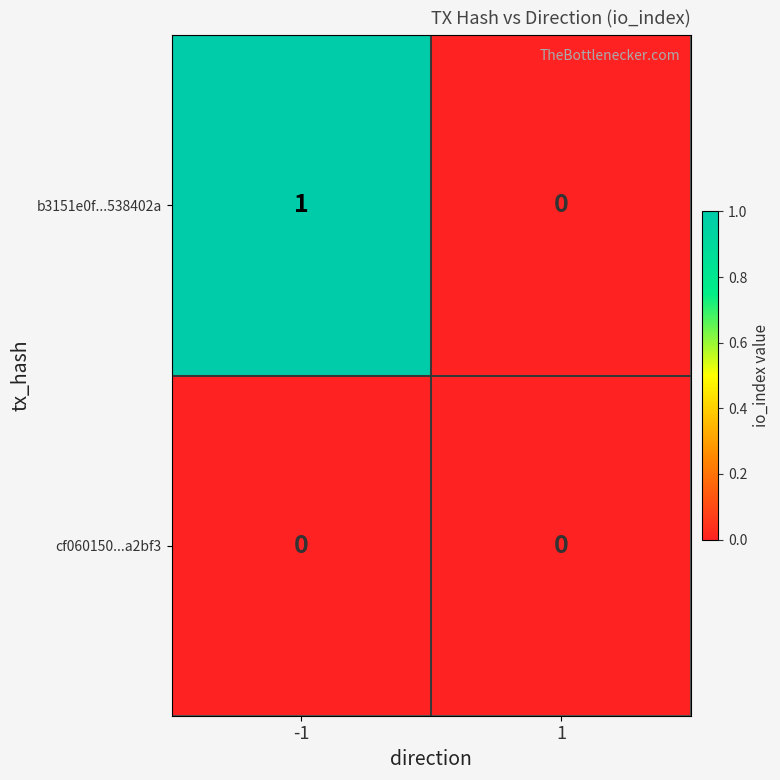

The cf060150...a2bf3 series shows 0 at 1. True or false?

True